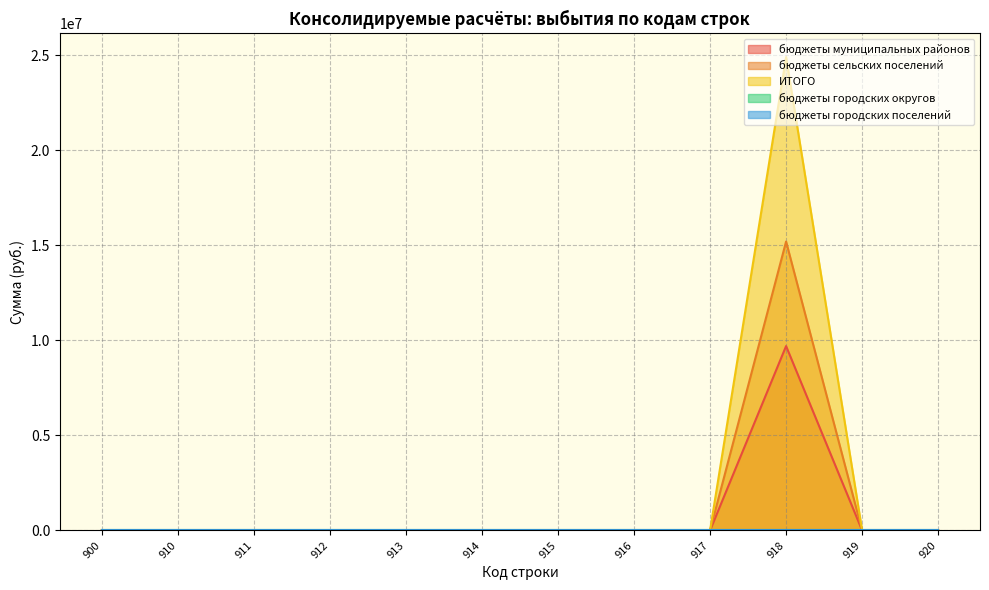

Which series changed the most between 912 and 914?

бюджеты муниципальных районов